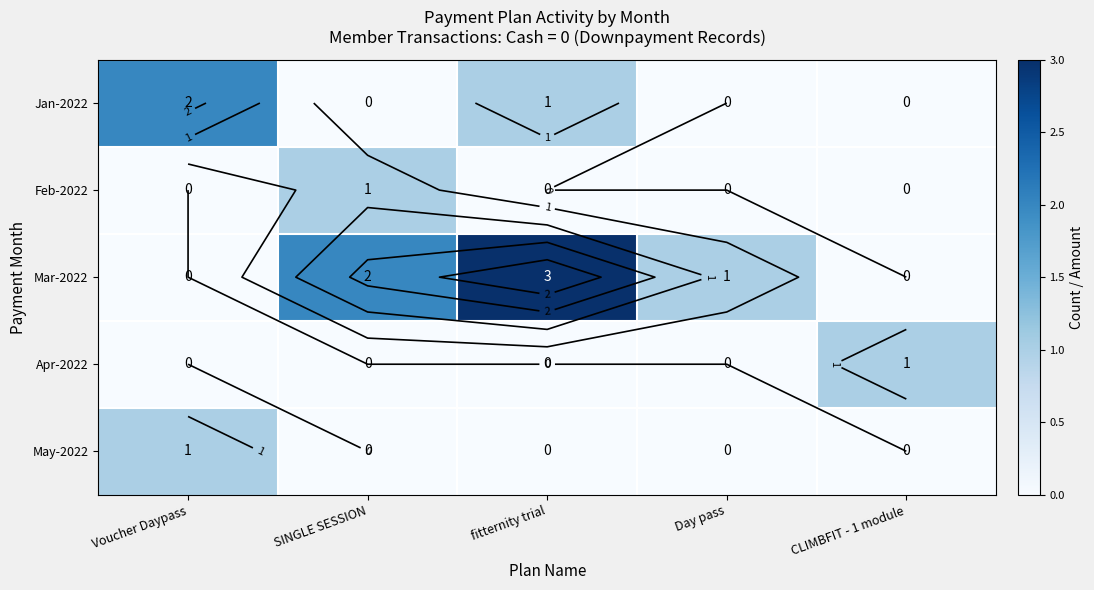

What is the difference between the highest and lowest values at Day pass?

1